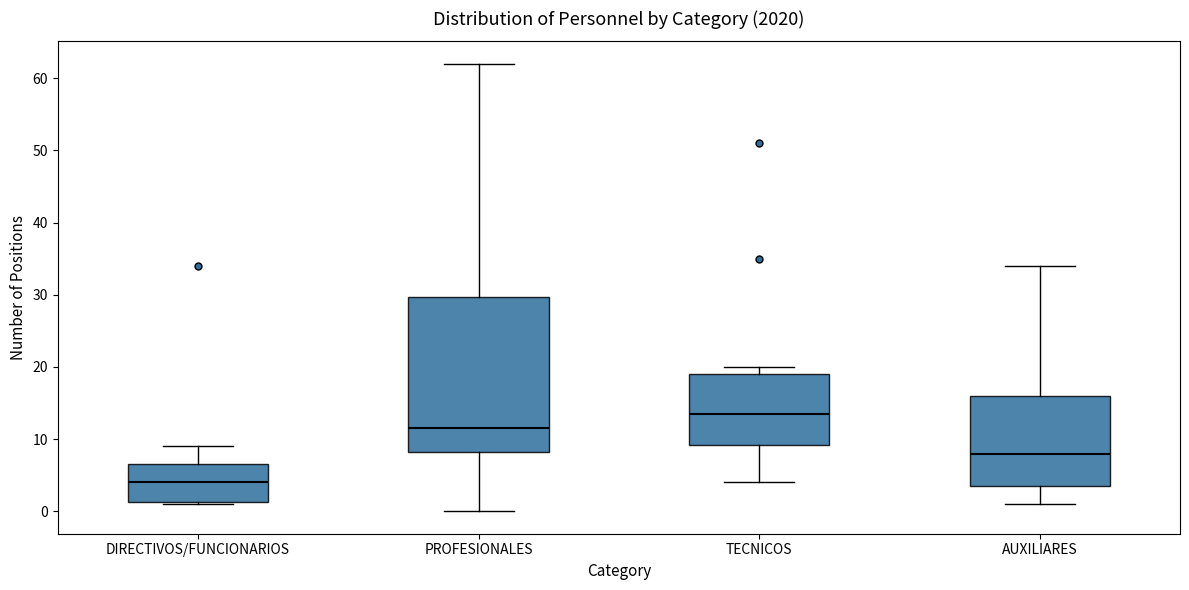

Which box's median line is the highest?

TECNICOS